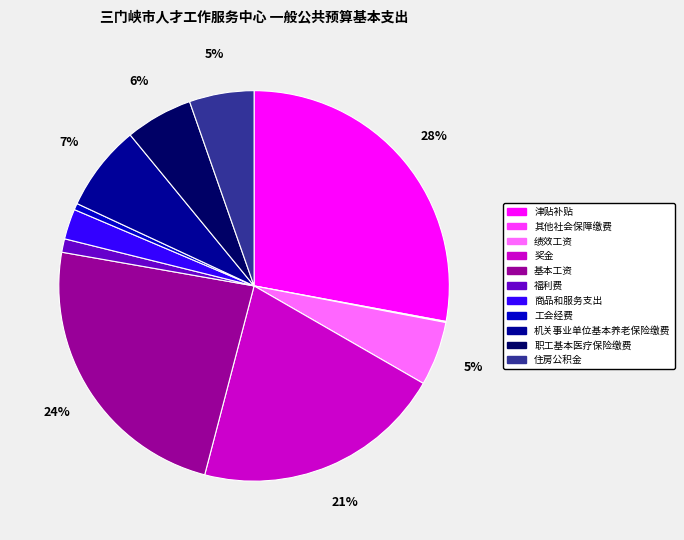

Combined, do 绩效工资 and 机关事业单位基本养老保险缴费 account for over 50%?

No